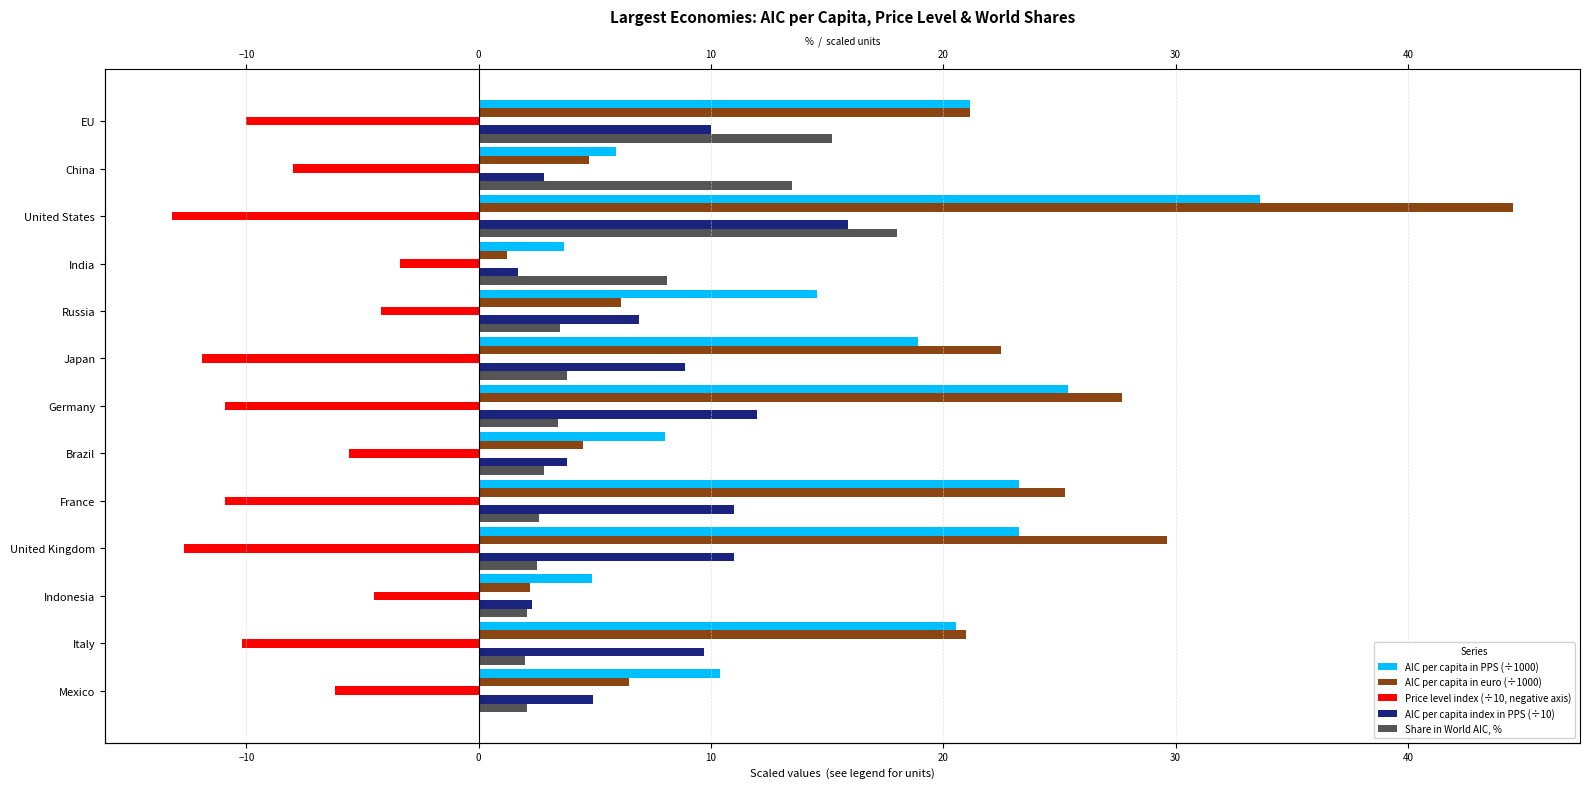

How many data points in AIC per capita in euro (÷1000) are less than 20?

6